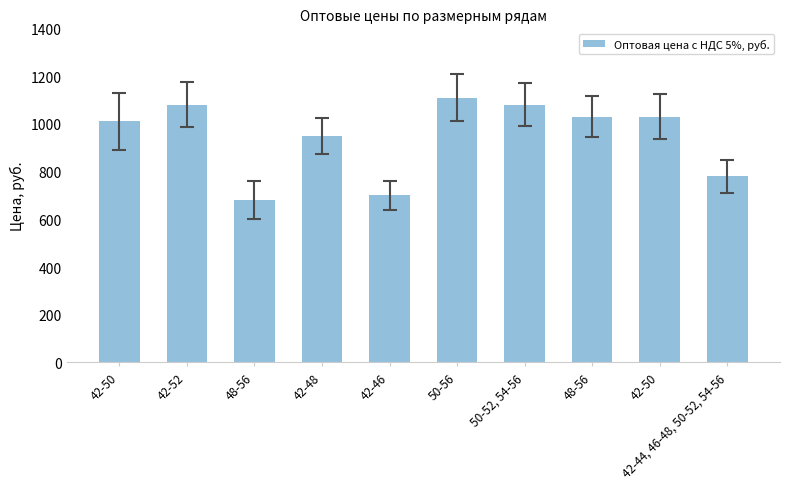

Between 42-46 and 48-56, which is larger?

42-46